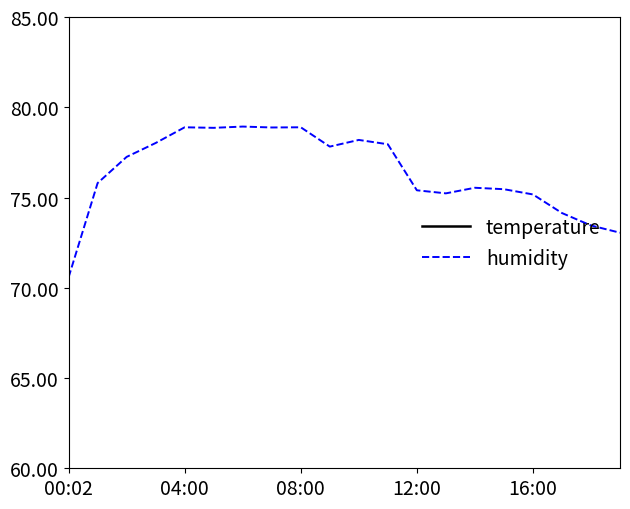

Which series has the largest total across all categories?

humidity